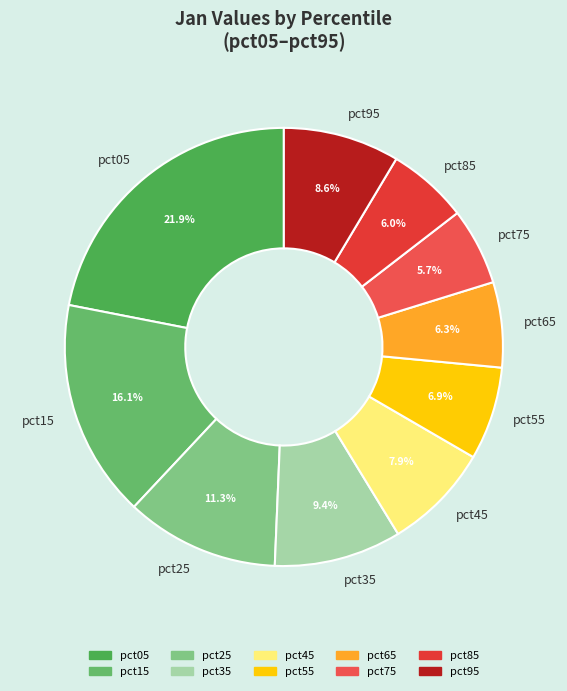

Which category has the biggest portion of the pie?

pct05